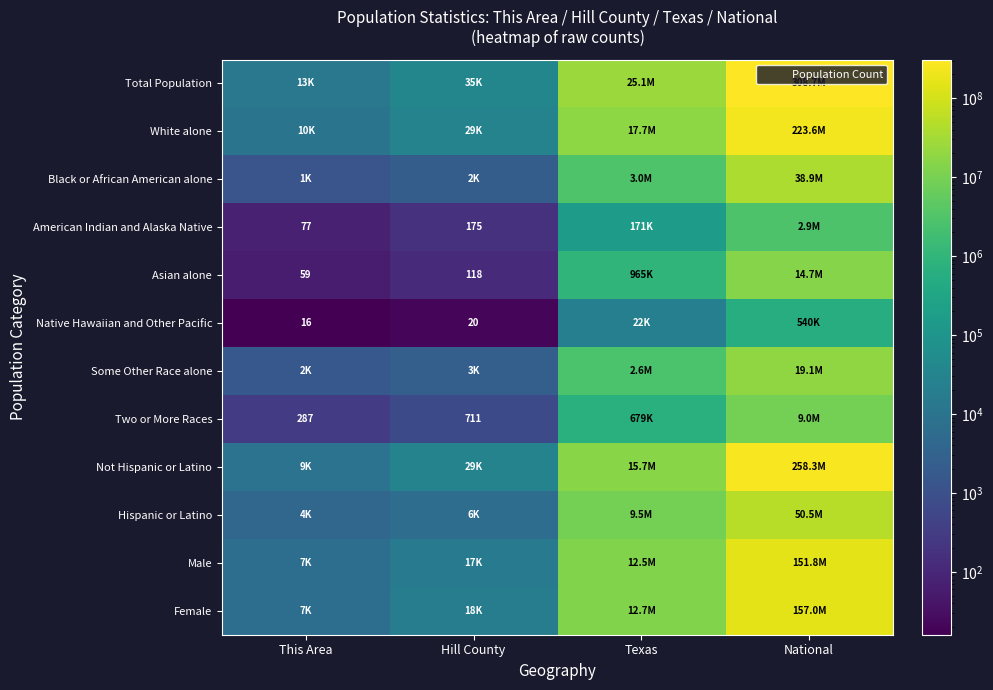

Is it true that Native Hawaiian and Other Pacific equals 20 at Hill County?

True